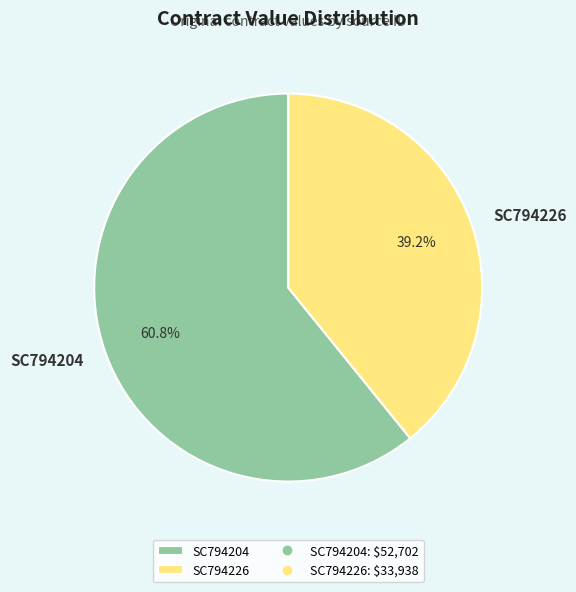

Do SC794204 and SC794226 together represent more than half of the pie?

Yes